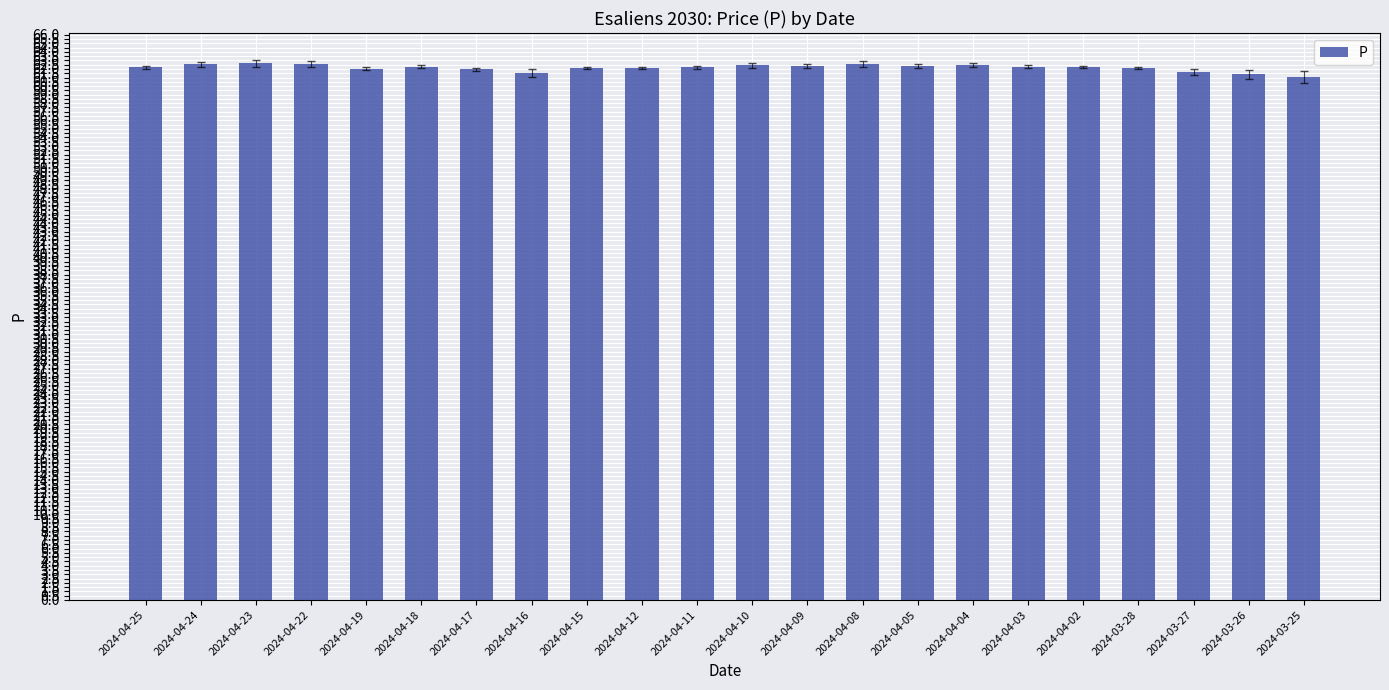

Approximately how many times larger is the value at 2024-04-10 compared to 2024-04-19?

1.0